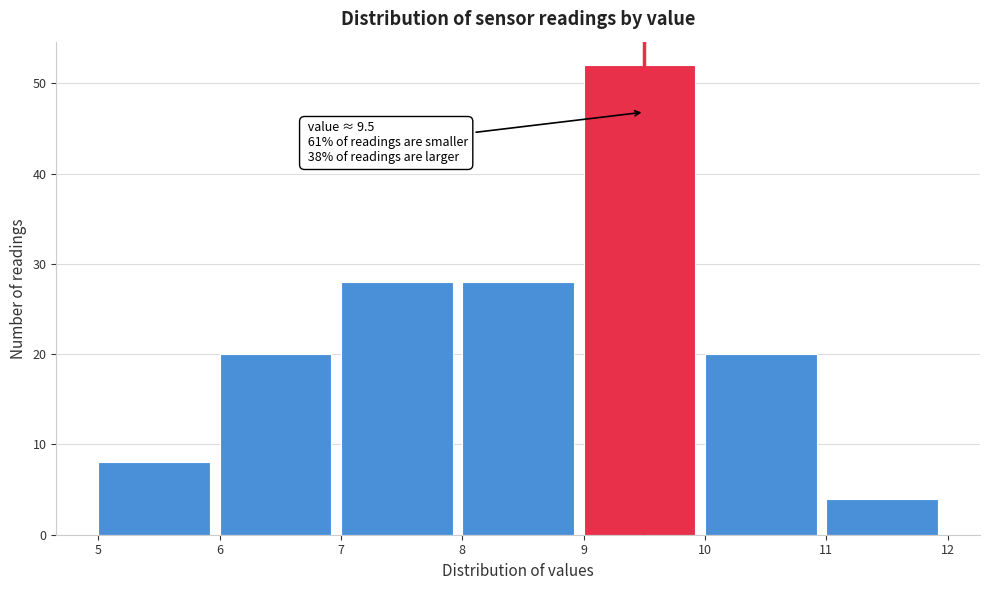

Which range on the x-axis has the tallest bar?

9 to 10